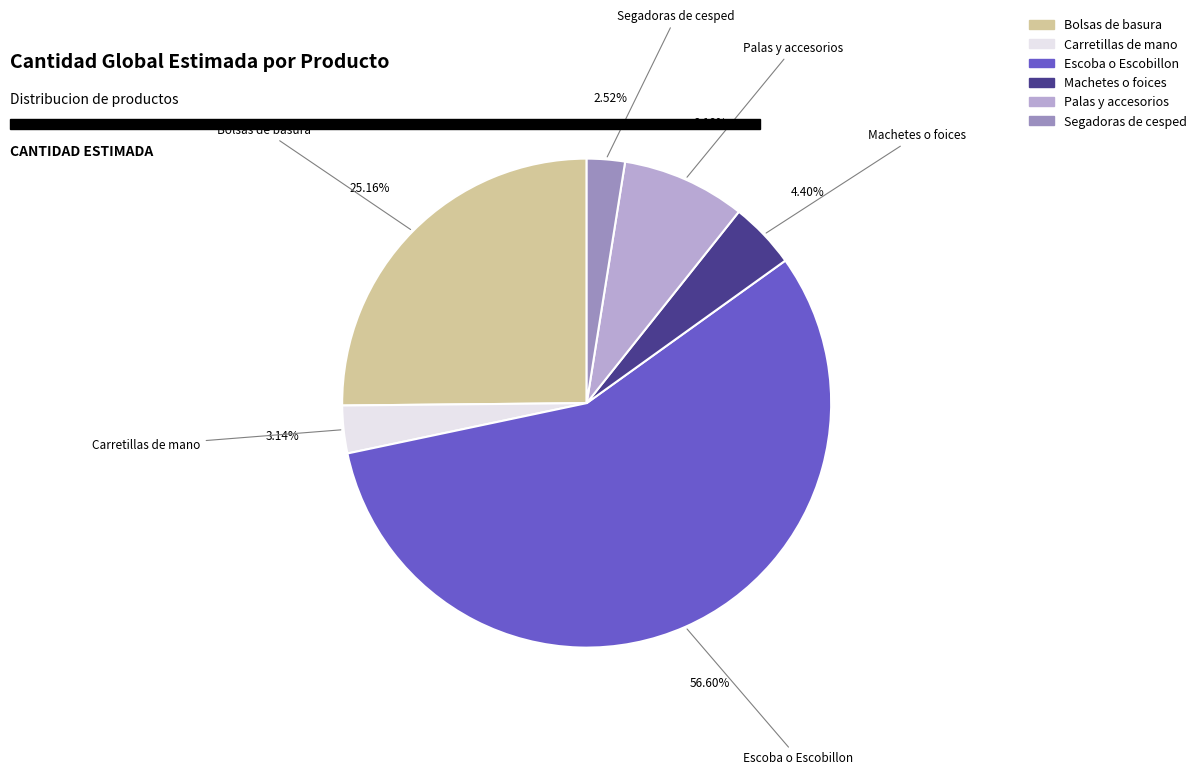

Which slice represents more than half of the pie?

Escoba o Escobillon